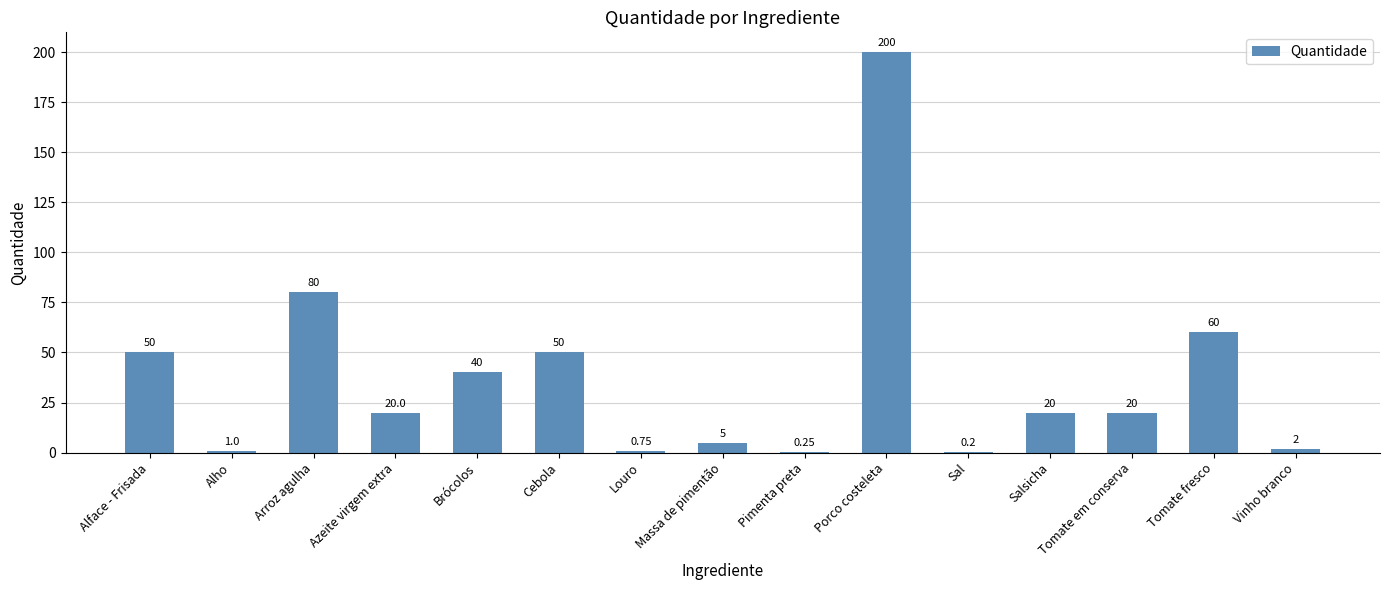

At which label is the value closest to 100?

Arroz agulha